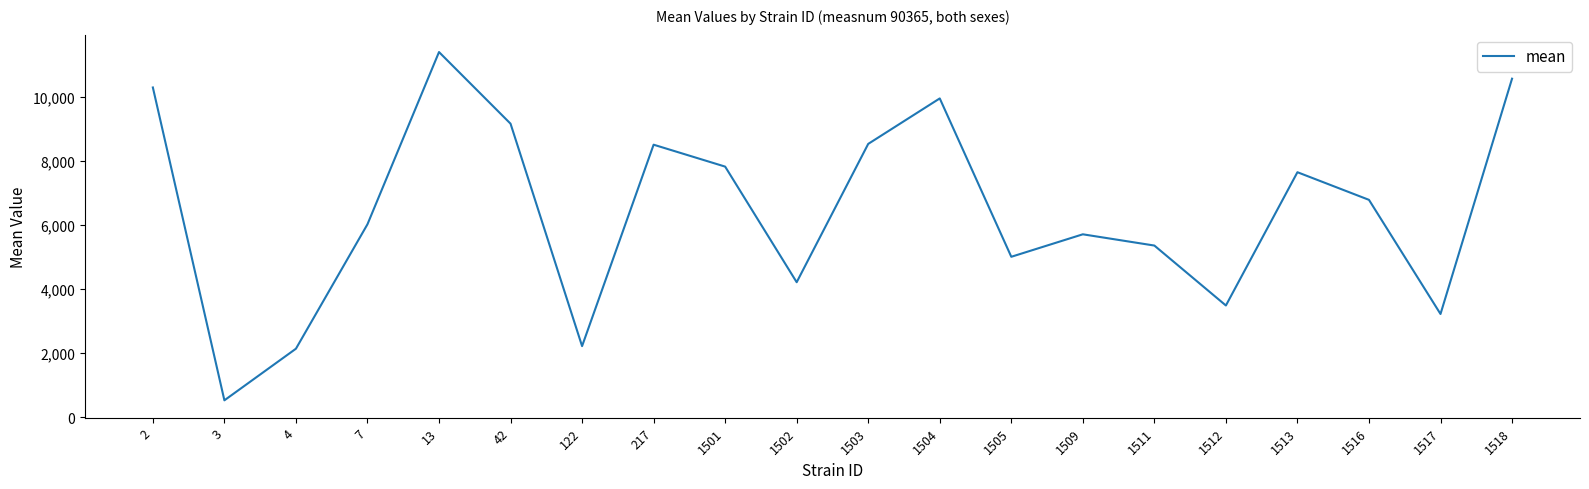

What is the smallest value displayed?

531.6